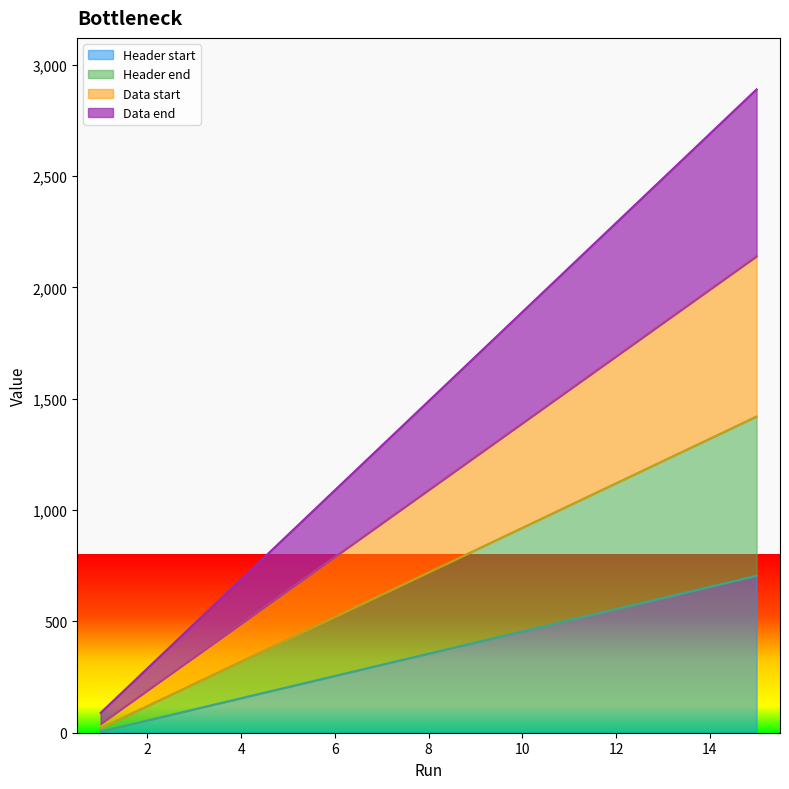

Reading left to right, transcribe all the data shown in this chart.

Header start: 5	55	105	155	205	255	305	355	405	455	505	555	605	655	705
Header end: 20	120	220	320	420	520	620	720	820	920	1020	1120	1220	1320	1420
Data start: 39	189	339	489	639	789	939	1089	1239	1389	1539	1689	1839	1989	2139
Data end: 89	289	489	689	889	1089	1289	1489	1689	1889	2089	2289	2489	2689	2889